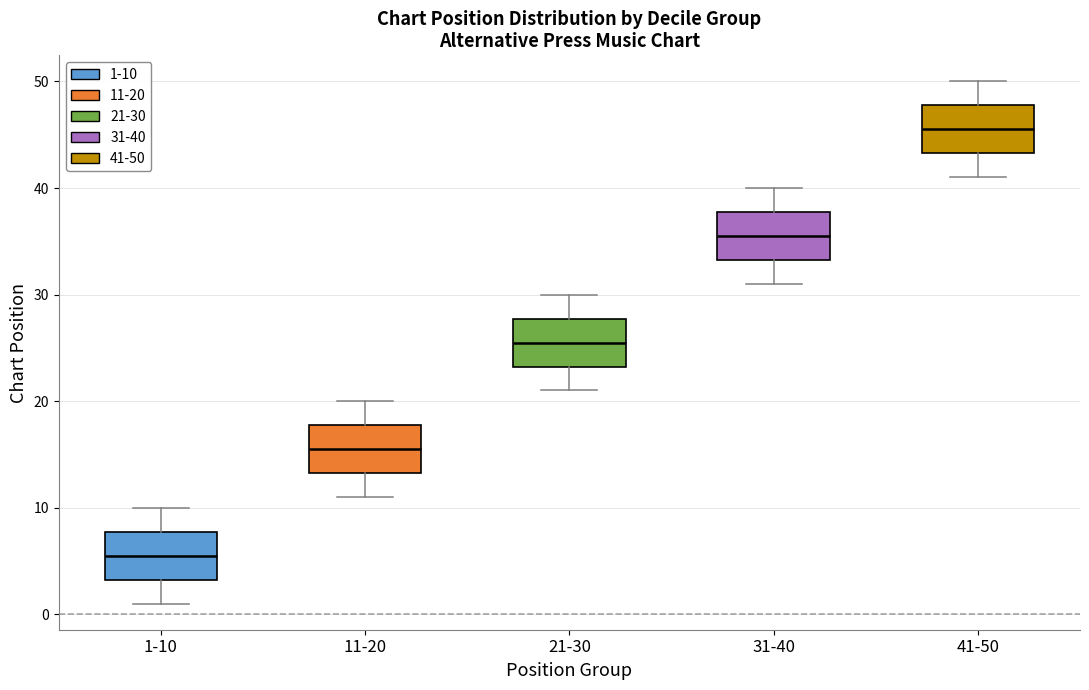

Reading left to right, read every box against the y-axis: the position of its median line, the range the box covers, and the ends of its whiskers. The values are not printed on the chart, so give them approximately, as read against the axis.

1-10: median 6, box 3 to 8, whiskers 1 to 10
11-20: median 16, box 13 to 18, whiskers 11 to 20
21-30: median 26, box 23 to 28, whiskers 21 to 30
31-40: median 36, box 33 to 38, whiskers 31 to 40
41-50: median 46, box 43 to 48, whiskers 41 to 50